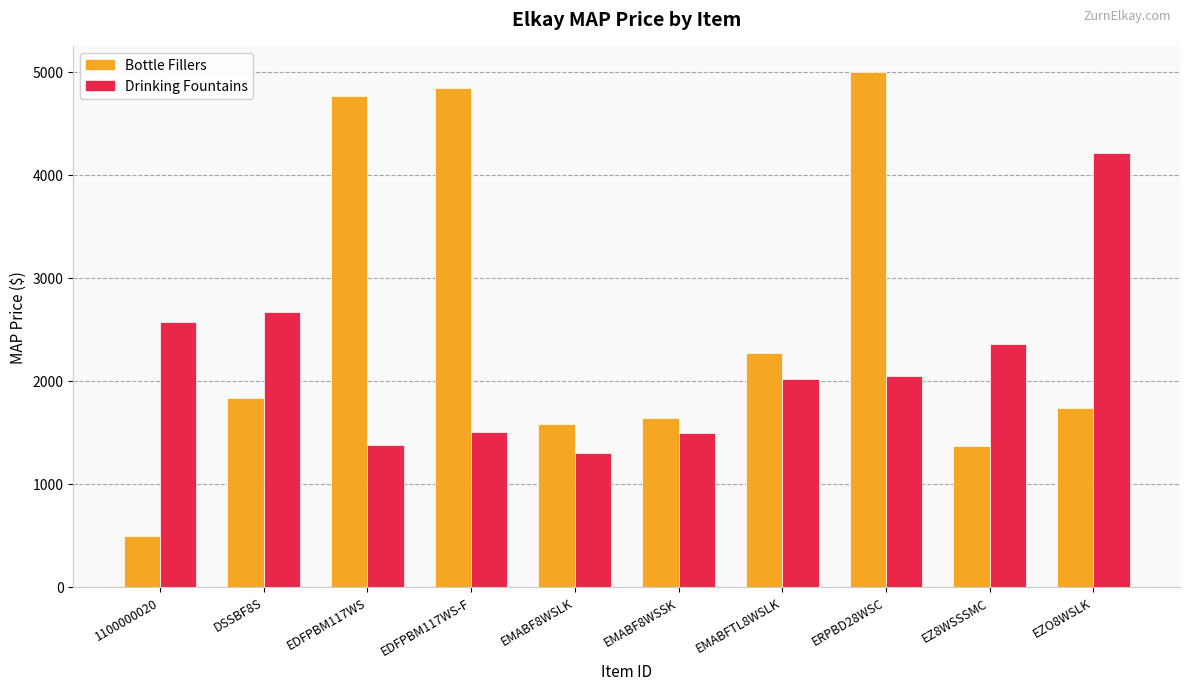

At how many categories does at least one series exceed 3919?

4